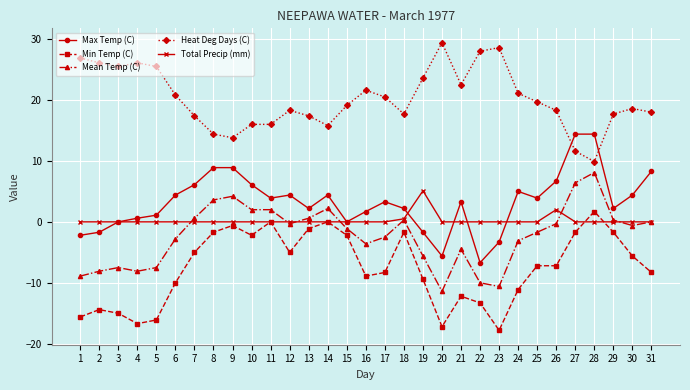

The Heat Deg Days (C) series shows 12.2 at 15. True or false?

False